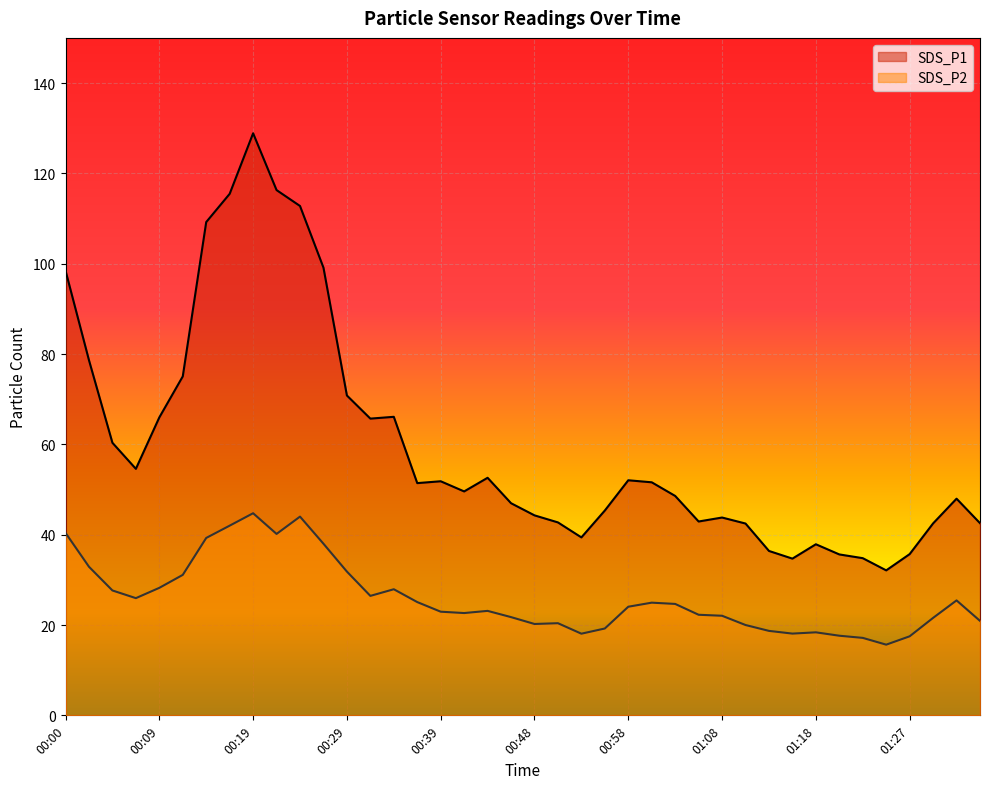

What is the difference between the maximum and minimum values in the SDS_P2 series?

29.1